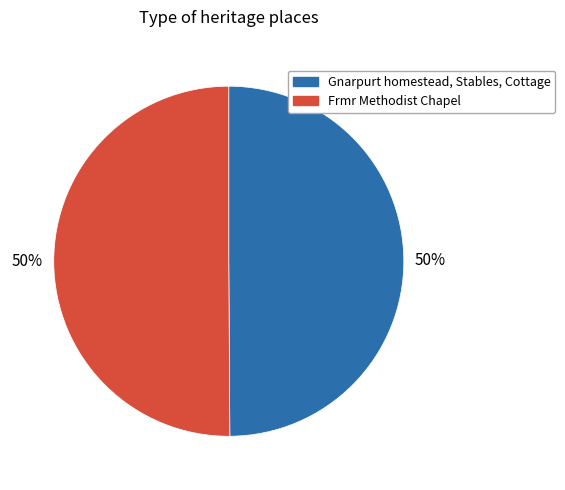

What percentage is the Frmr Methodist Chapel slice, to the nearest percent?

50%